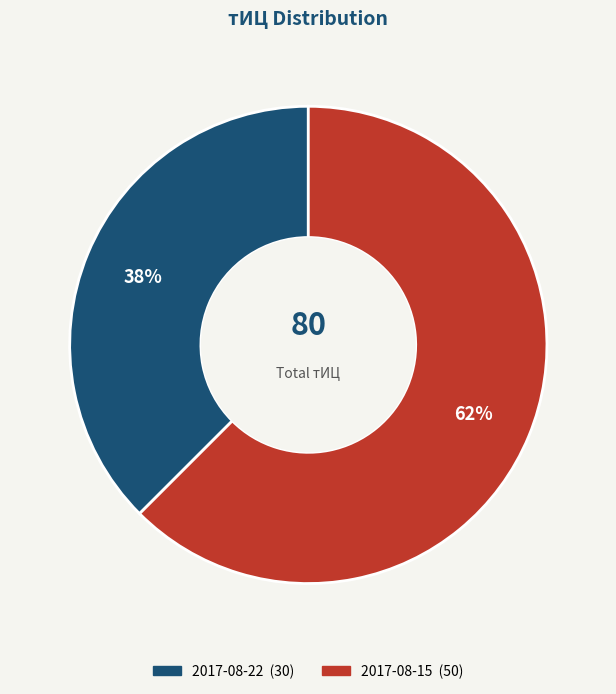

True or false: 2017-08-22 accounts for 38% of the total.

True